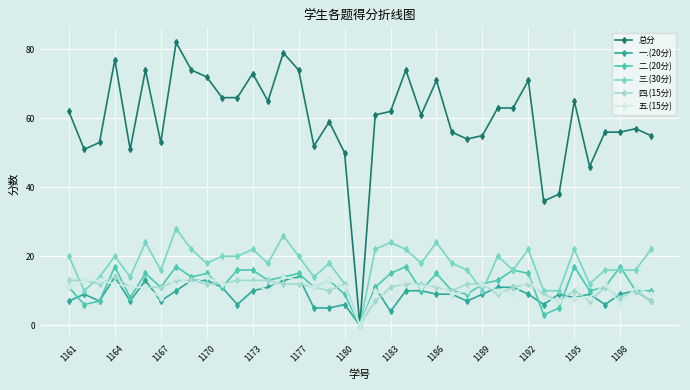

Which series has the largest range (max minus min)?

总分